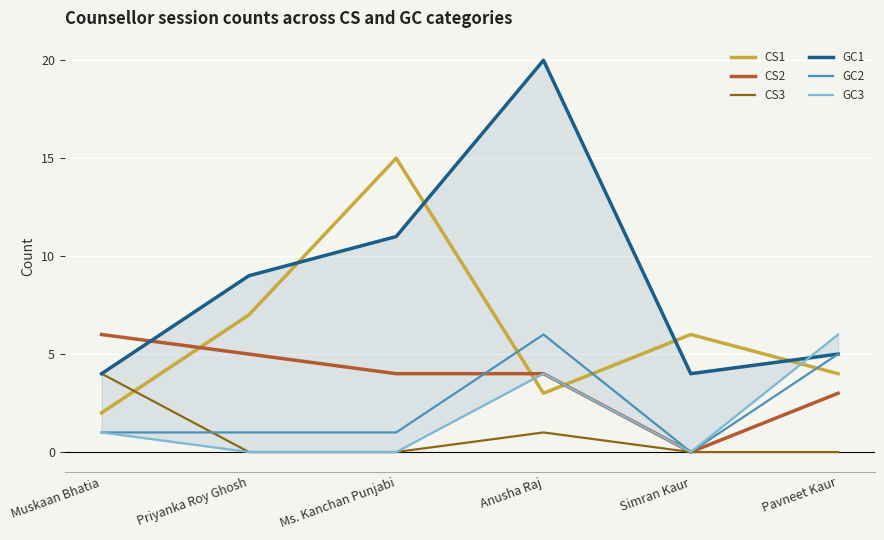

Reading left to right, what are all the values shown in this chart?

CS1: 2	7	15	3	6	4
CS2: 6	5	4	4	0	3
CS3: 4	0	0	1	0	0
GC1: 4	9	11	20	4	5
GC2: 1	1	1	6	0	5
GC3: 1	0	0	4	0	6